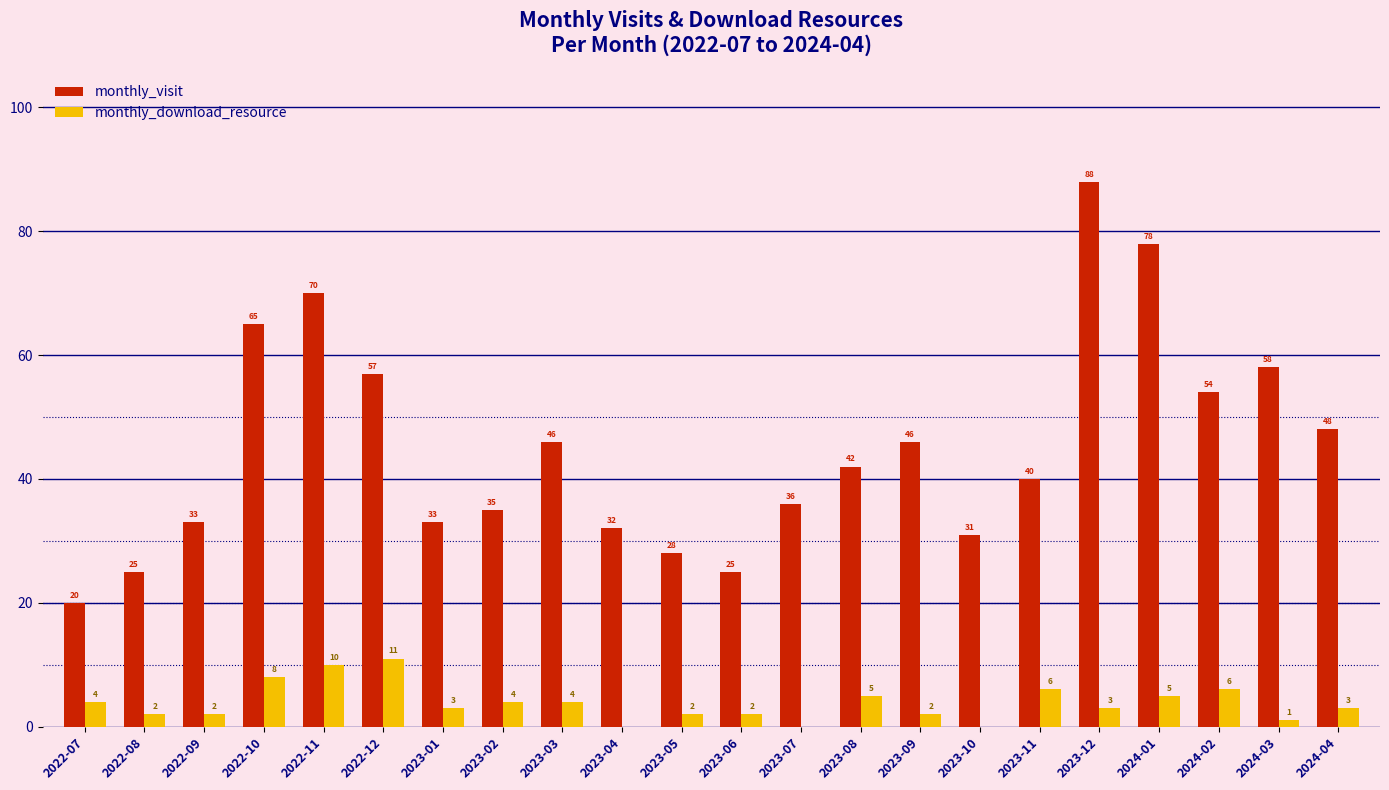

Is it true that monthly_visit equals 44 at 2023-05?

False